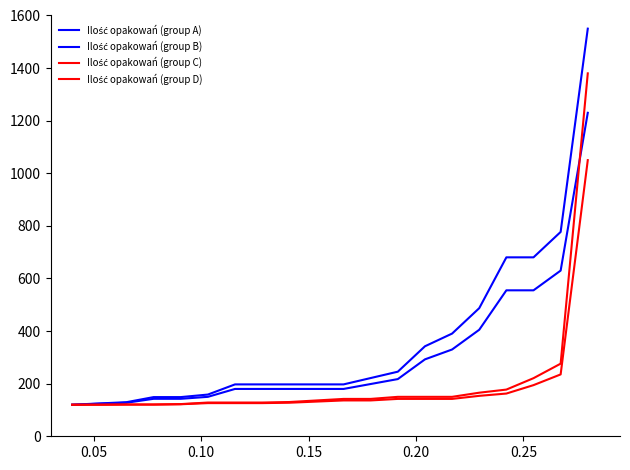

Which series has the widest spread of values?

Ilość opakowań (group A)